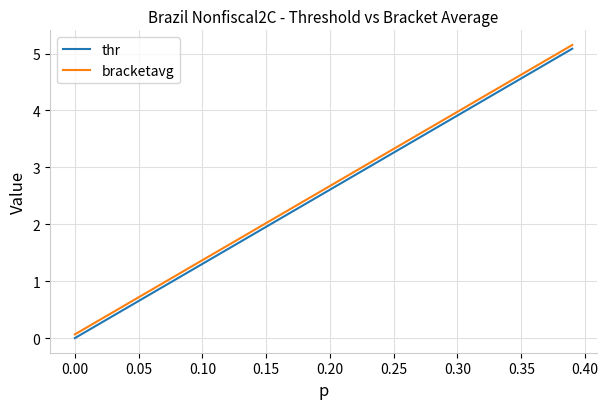

What are all the series names shown in the legend?

thr, bracketavg